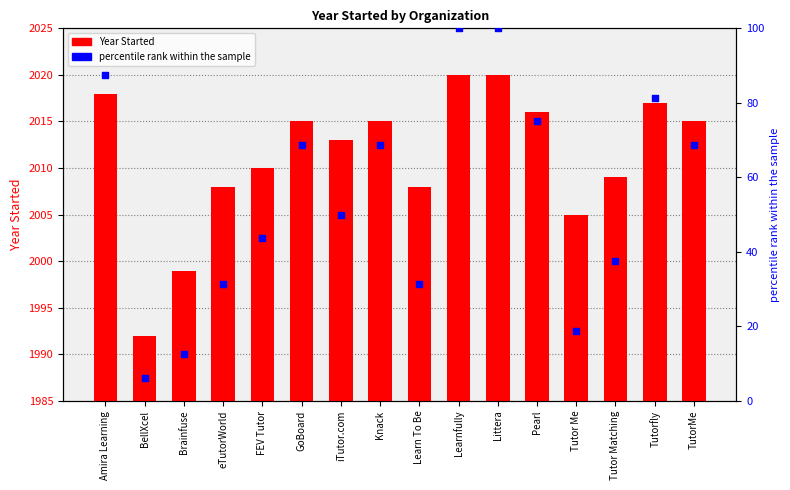

Which series has the largest total across all categories?

Year Started